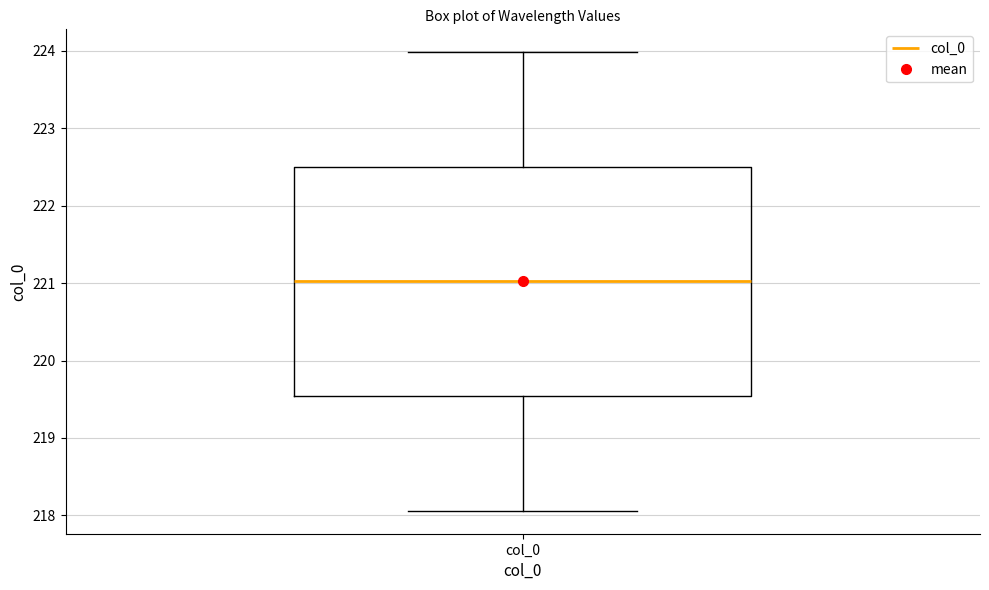

Read this box plot against the y-axis: the position of the median line, the range covered by the box, and the ends of both whiskers. The values are not printed on the chart, so give them approximately, as read against the axis.

median 221.0, box 219.5 to 222.5, whiskers 218.1 to 224.0